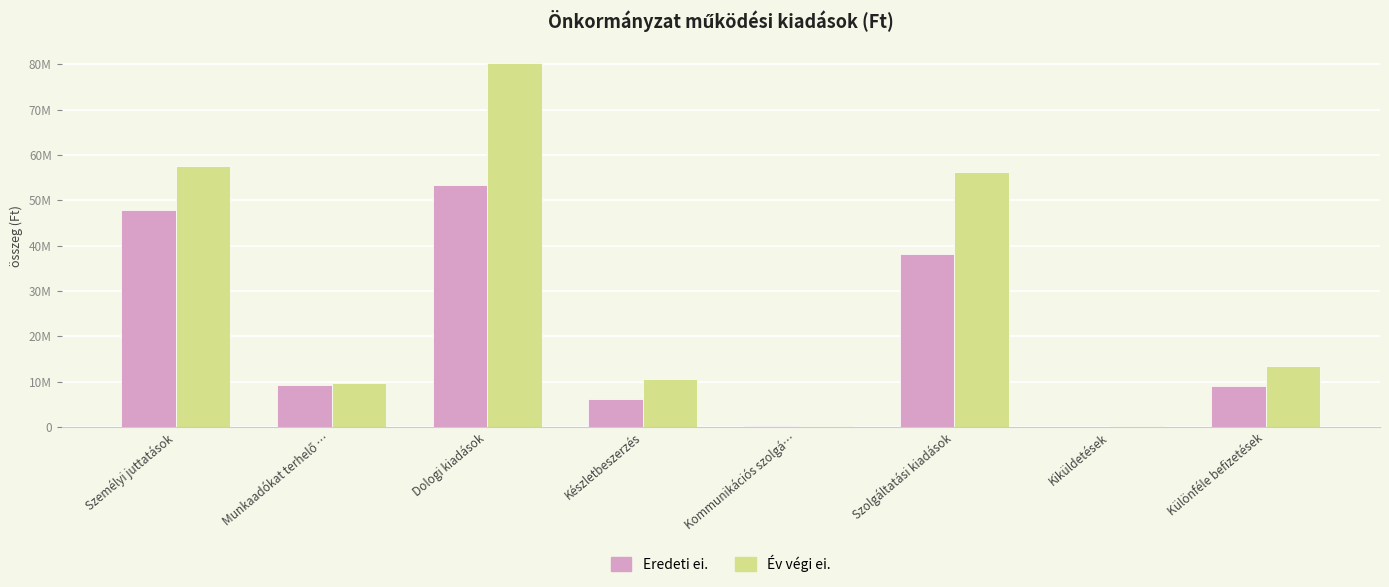

Does the chart contain stacked bars?

No